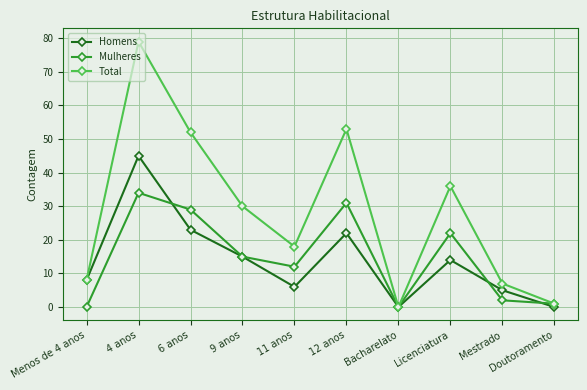

What is the approximate value of Total at 9 anos, to the nearest 5?

30